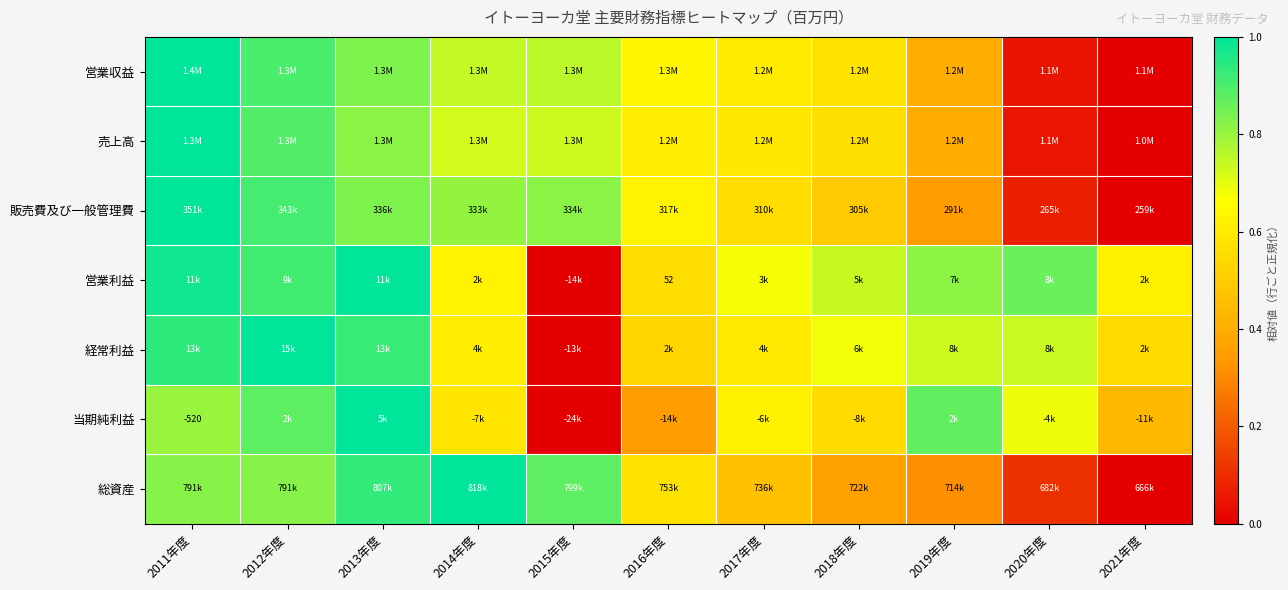

At which label is 売上高 closest to 0?

2021年度